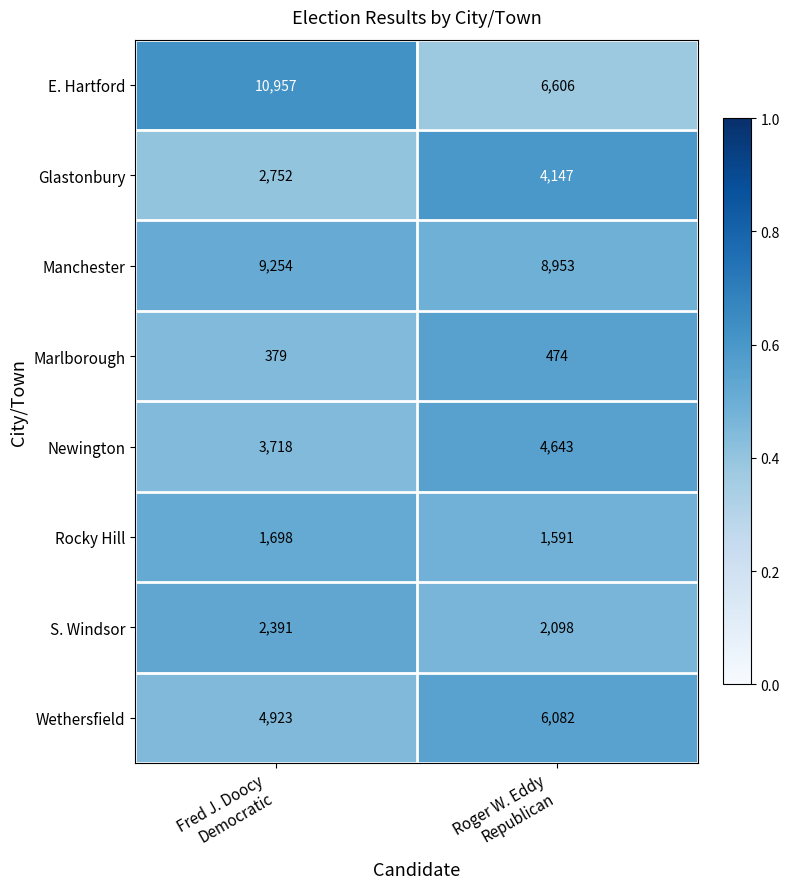

How many data points does each series have?

2